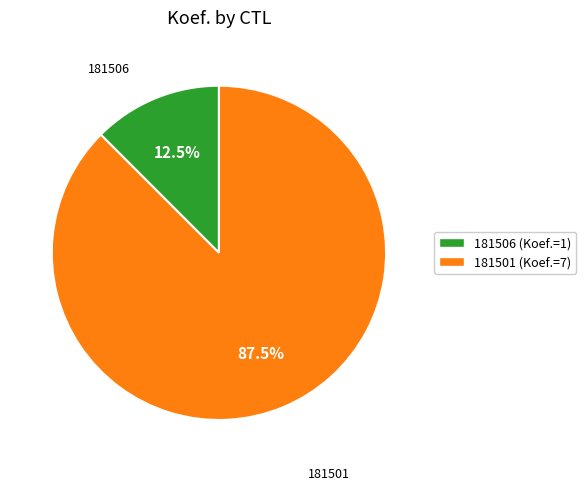

To the nearest percent, what is the difference between the 181501 and 181506 slice percentages?

75%